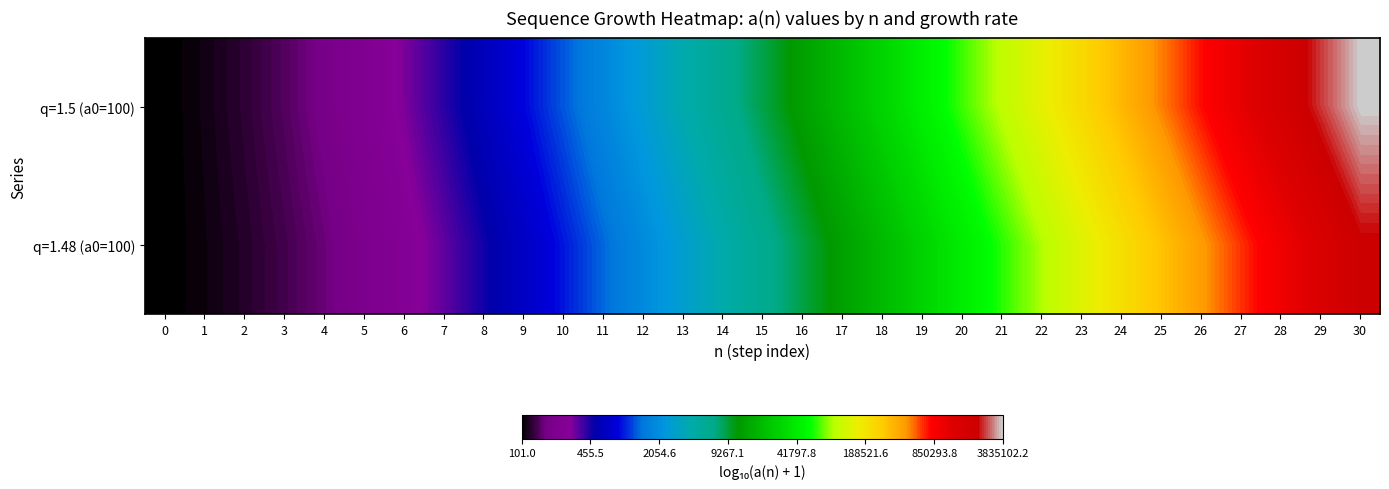

Reading left to right, list all the values displayed in this chart.

q=1.5 (a0=100): 0=2.0	1=2.0	2=2.1	3=2.2	4=2.3	5=2.4	6=2.5	7=2.6	8=2.8	9=2.9	10=3.1	11=3.3	12=3.4	13=3.6	14=3.8	15=3.9	16=4.1	17=4.3	18=4.5	19=4.6	20=4.8	21=5.0	22=5.2	23=5.4	24=5.5	25=5.7	26=5.9	27=6.1	28=6.2	29=6.4	30=6.6
q=1.48 (a0=100): 0=2.0	1=2.0	2=2.1	3=2.1	4=2.2	5=2.3	6=2.4	7=2.5	8=2.7	9=2.8	10=3.0	11=3.1	12=3.3	13=3.4	14=3.6	15=3.8	16=4.0	17=4.1	18=4.3	19=4.5	20=4.6	21=4.8	22=5.0	23=5.1	24=5.3	25=5.5	26=5.6	27=5.8	28=6.0	29=6.2	30=6.3